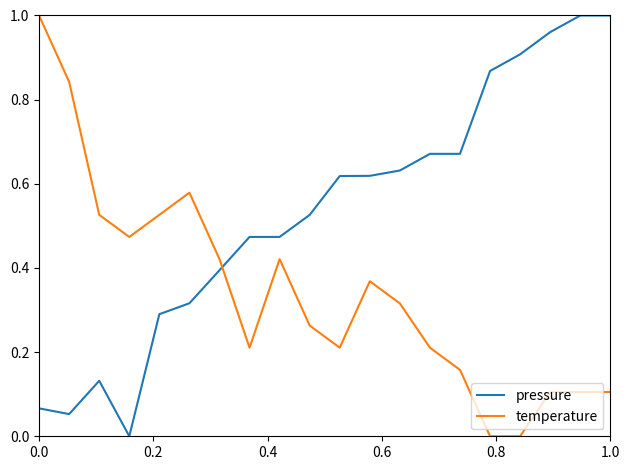

Which series has the largest total across all categories?

pressure